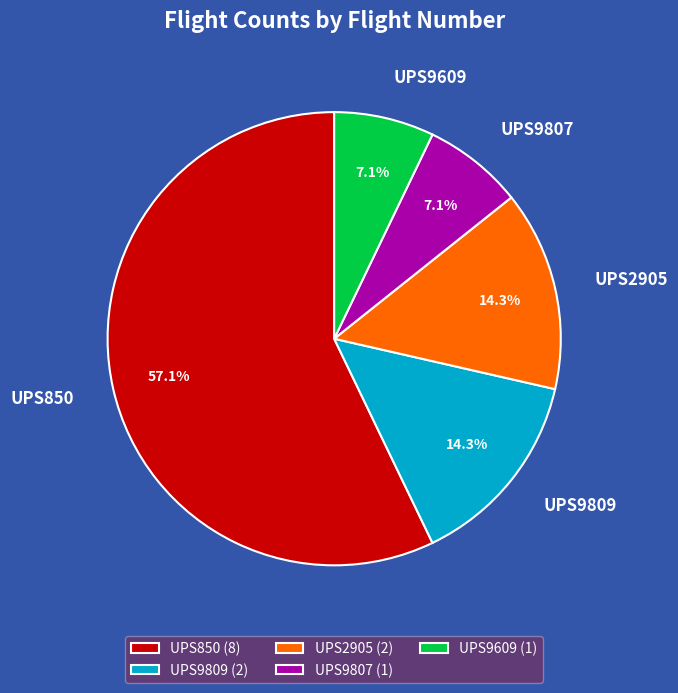

To the nearest percent, what portion does UPS9807 represent?

7%